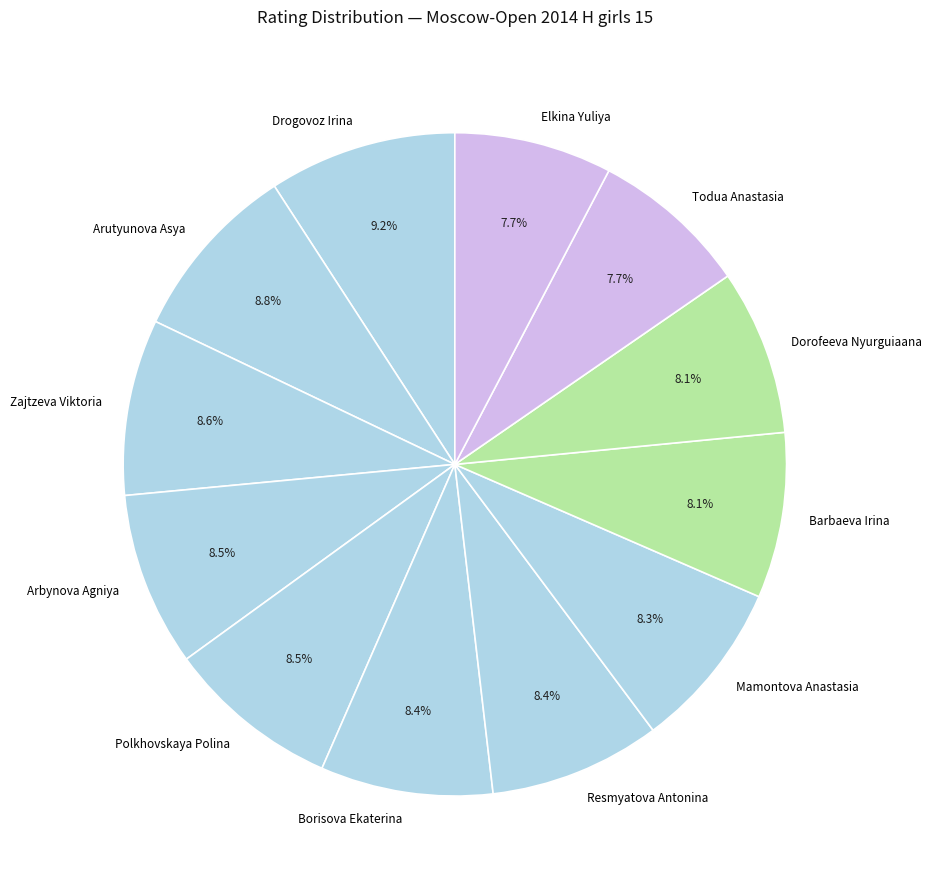

Which has a higher value, Drogovoz Irina or Mamontova Anastasia?

Drogovoz Irina